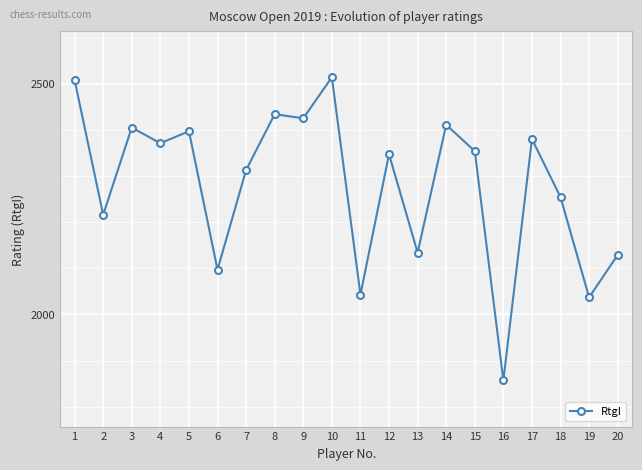

What is the value of the 12th point from the left?

2347